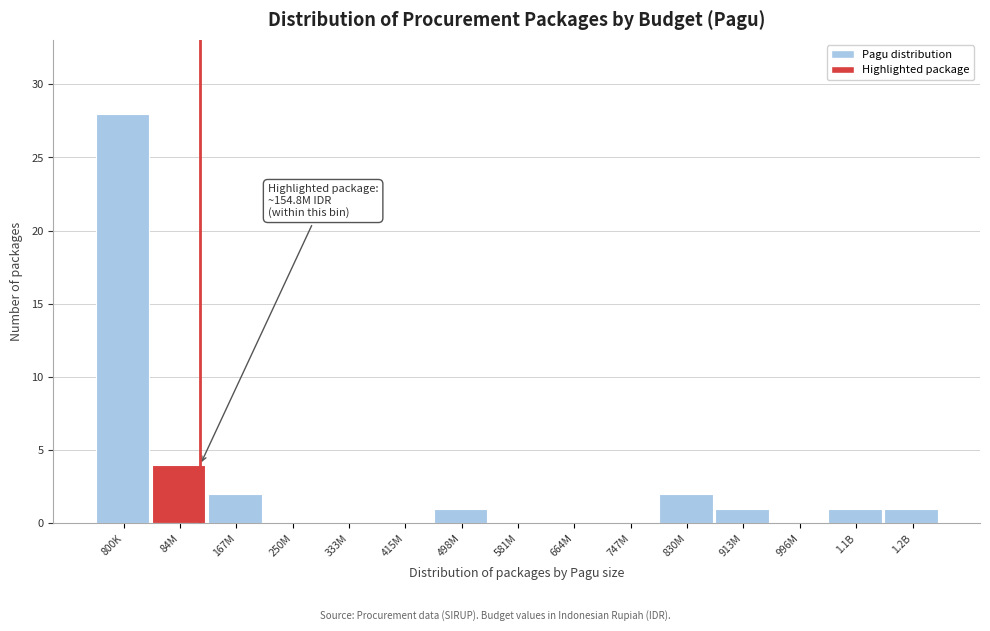

Reading left to right, extract all data points from this chart.

800K=28	84M=4	167M=2	250M=0	333M=0	415M=0	498M=1	581M=0	664M=0	747M=0	830M=2	913M=1	996M=0	1.1B=1	1.2B=1